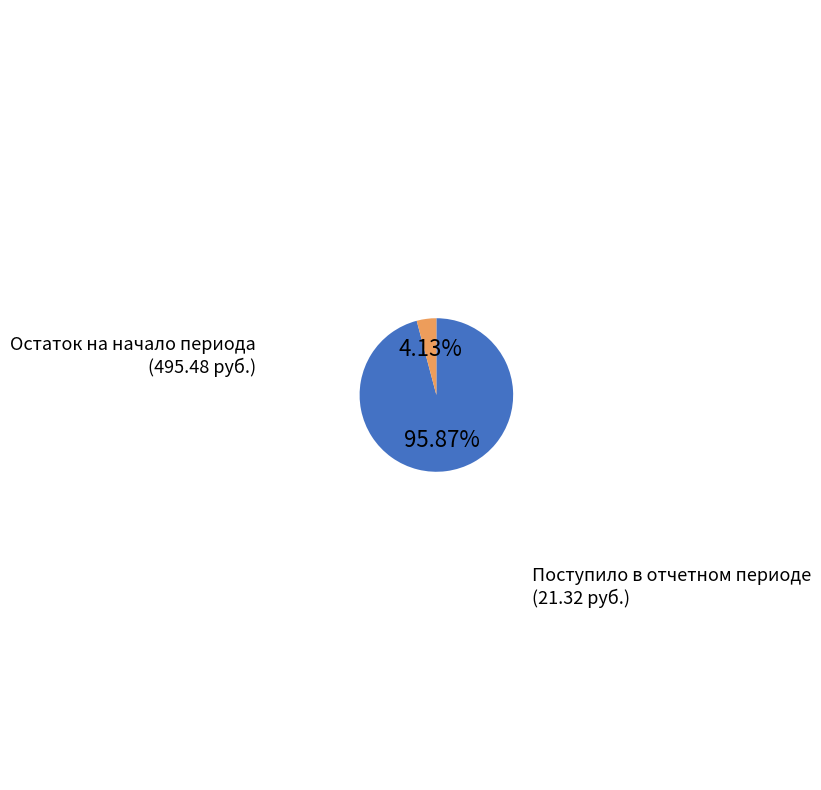

What is the ratio of the value at Остаток на начало периода to the value at Поступило в отчетном периоде?

23.2